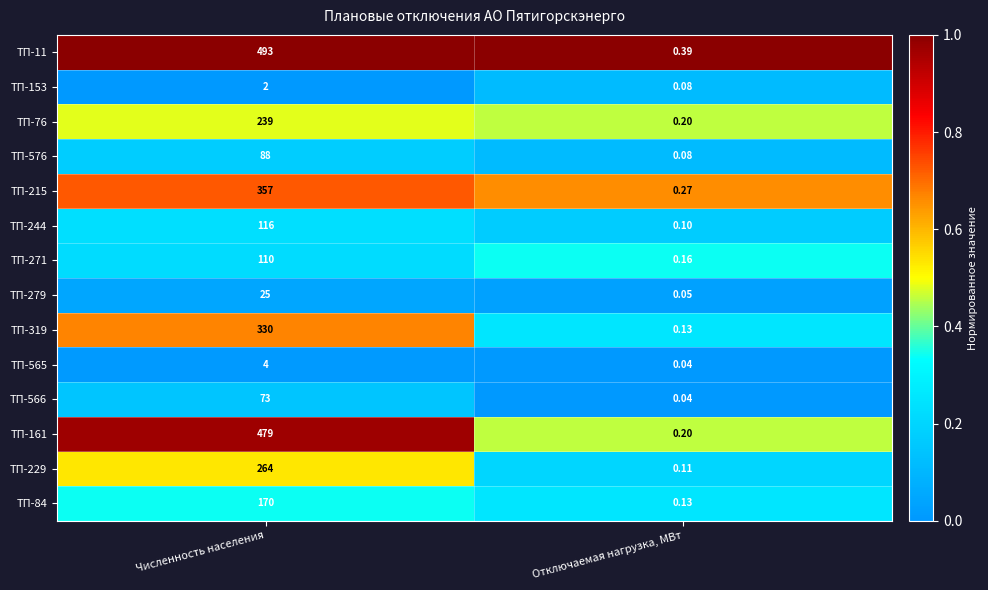

How many series are shown in this chart?

14